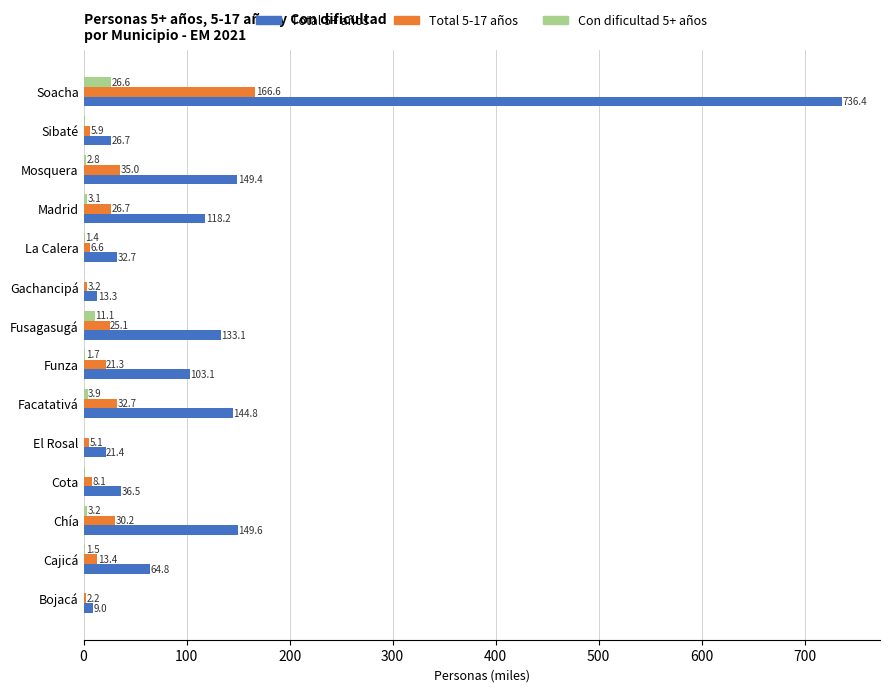

Which series changed the most between Bojacá and Fusagasugá?

Total 5+ años